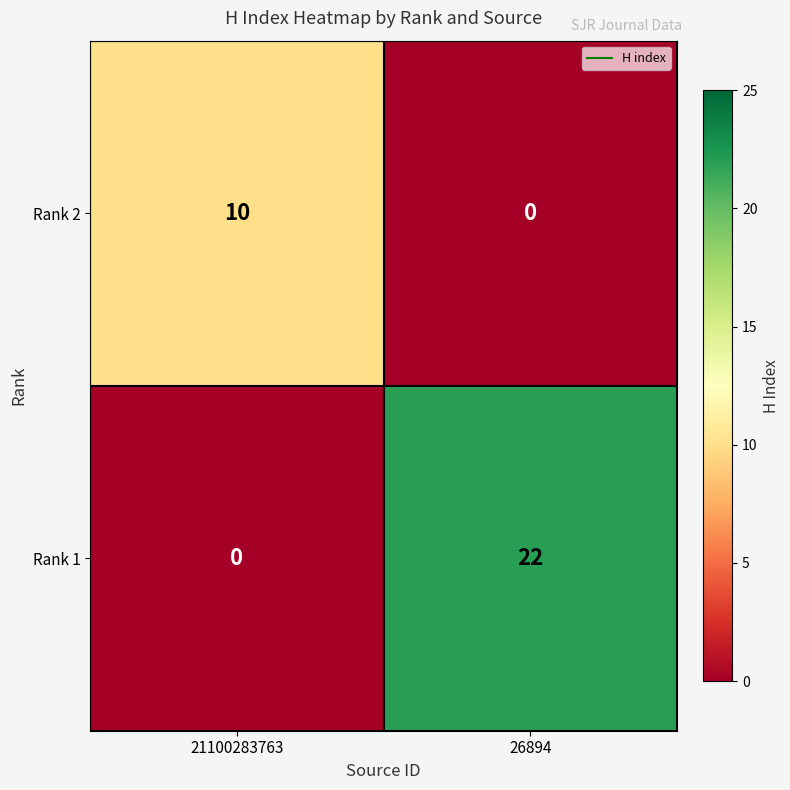

Reading right to left, list all the values displayed in this chart.

Rank 2: 0	10
Rank 1: 22	0